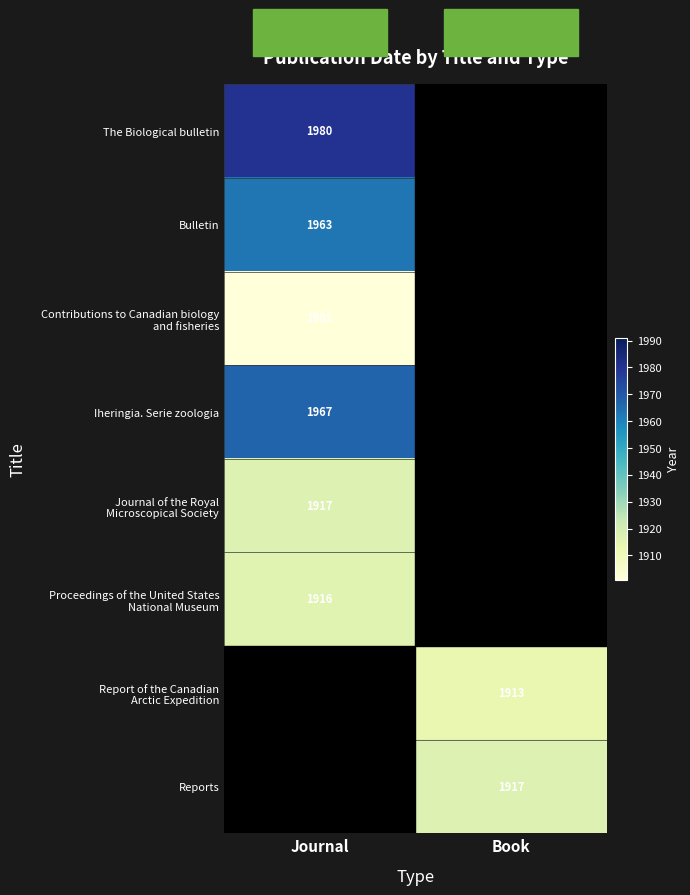

The value of Bulletin at Journal is 1267. True or false?

False